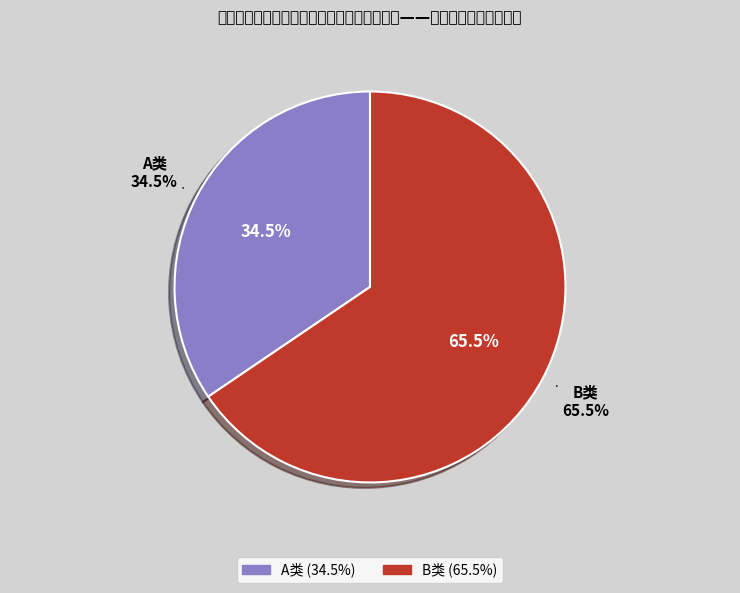

True or false: A类 accounts for 34% of the total.

True